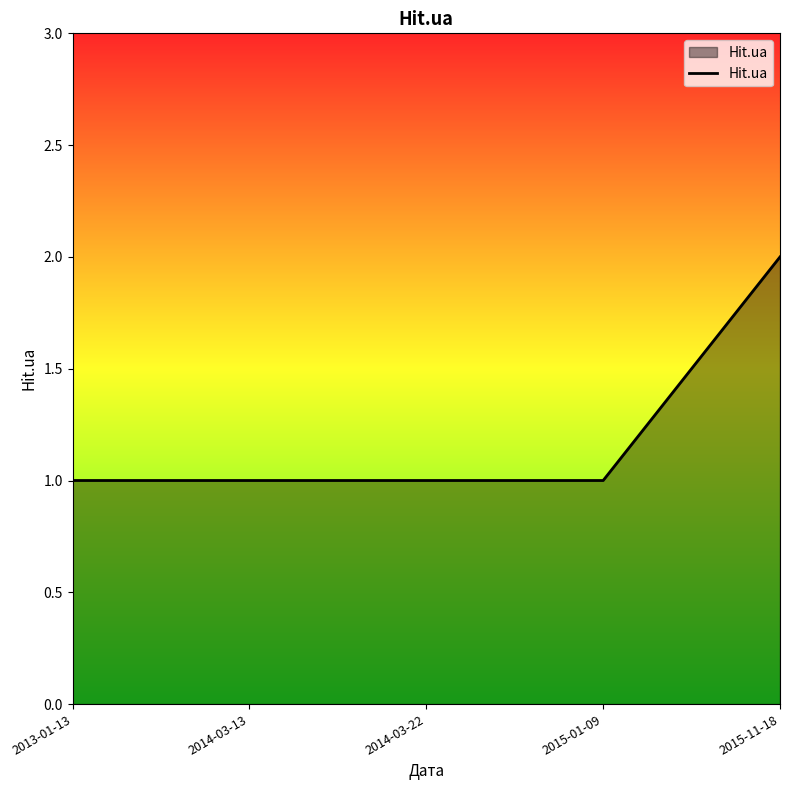

Which category has the highest value across all series?

2015-11-18